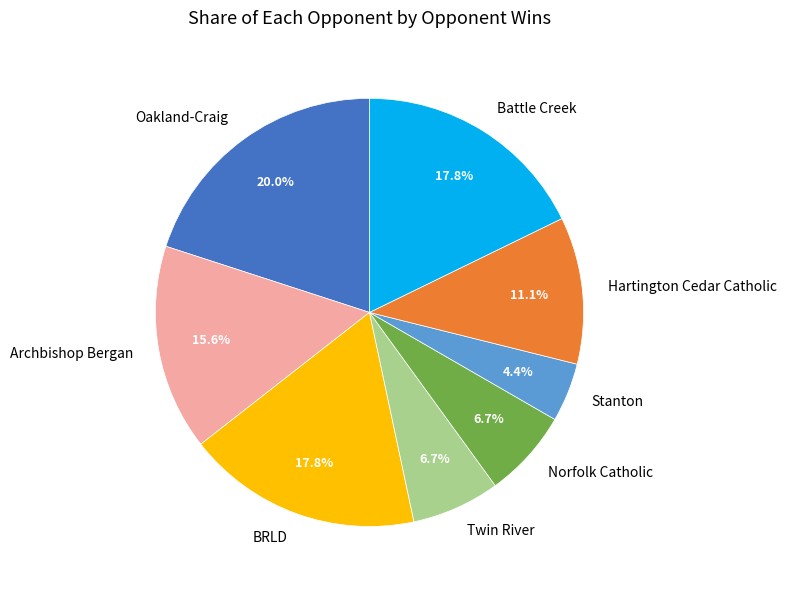

Approximately how many times larger is the value at Battle Creek compared to Twin River?

2.7